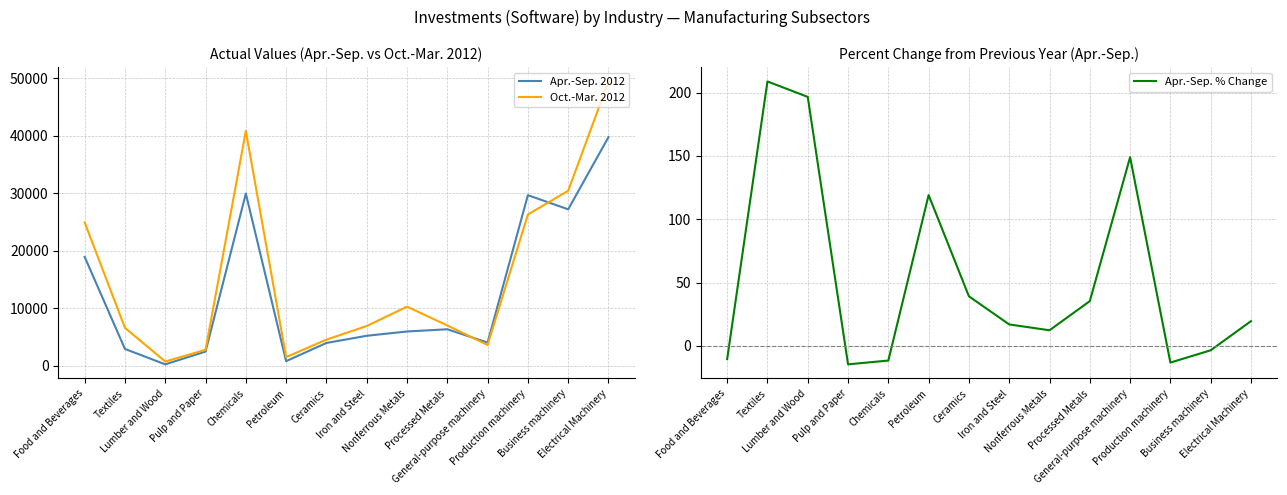

What is the spread (max minus min) of values at Food and Beverages?

24947.4